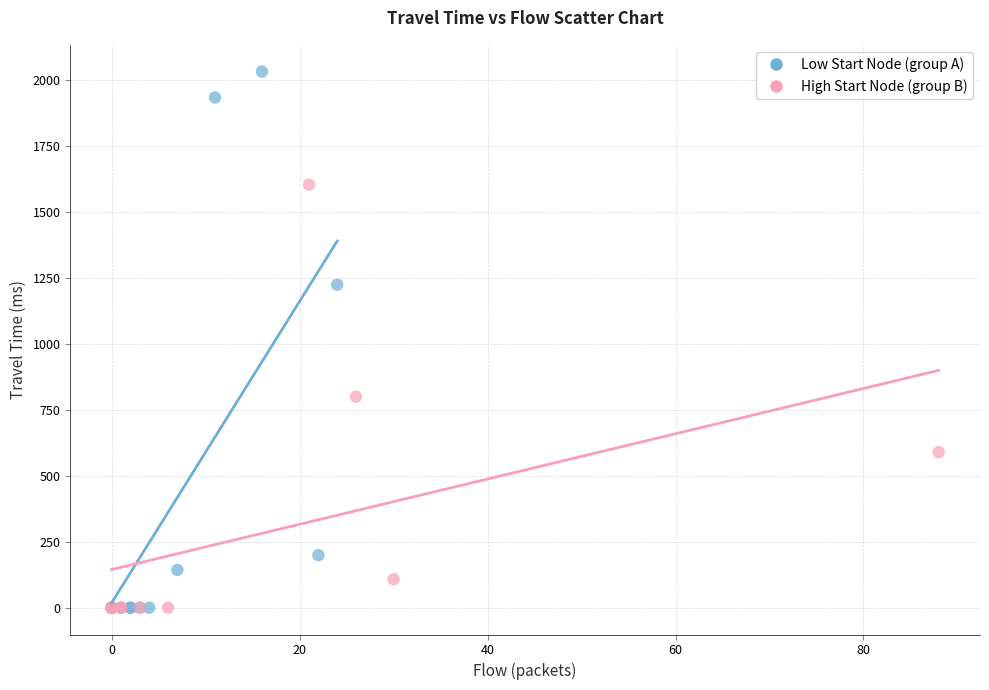

Which series contains the highest Y value?

Low Start Node (group A)